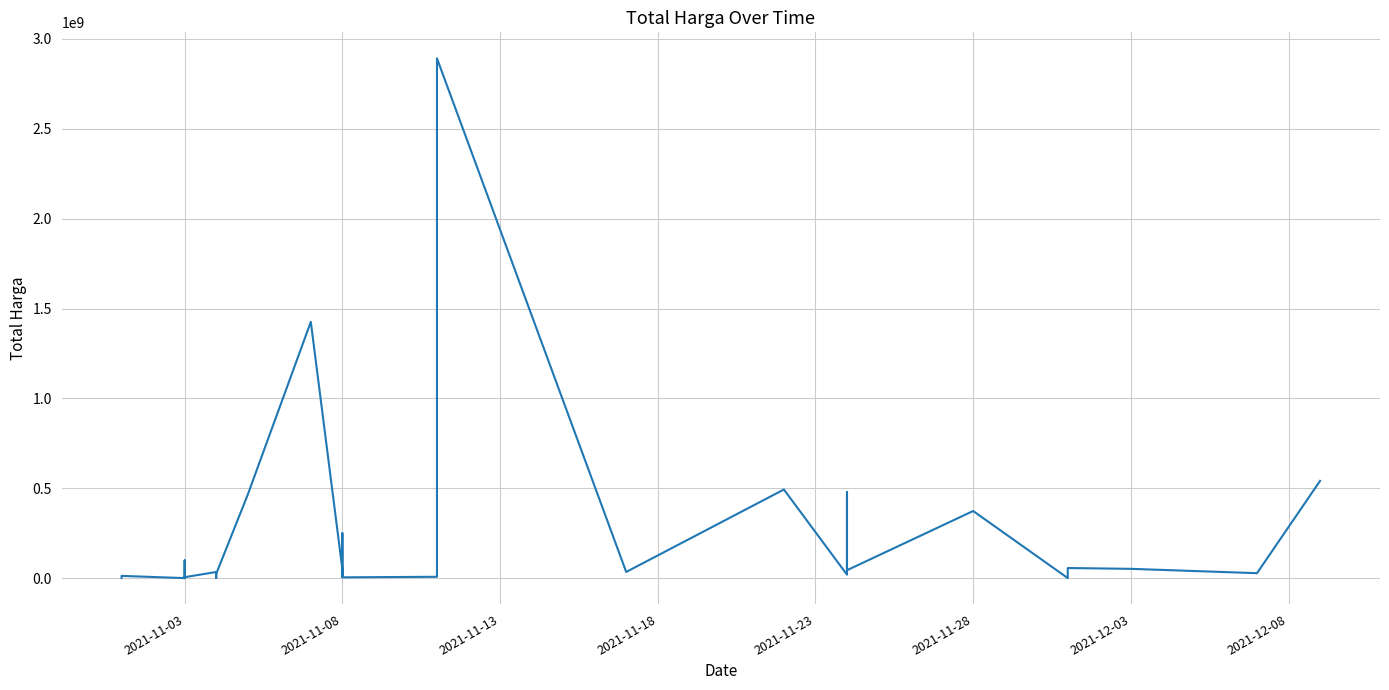

What is the value of the 27th point from the left?

19175000